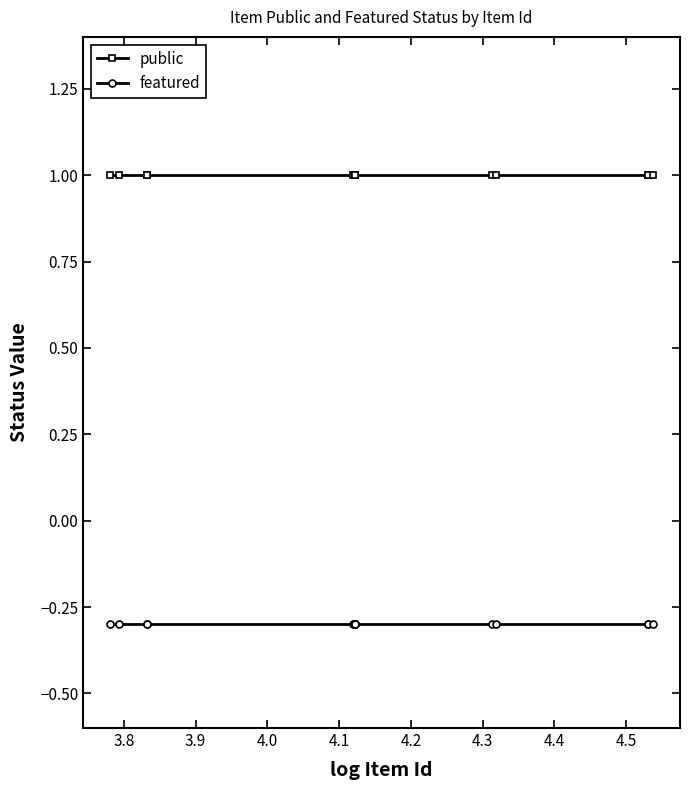

At how many categories does at least one series exceed 0?

14